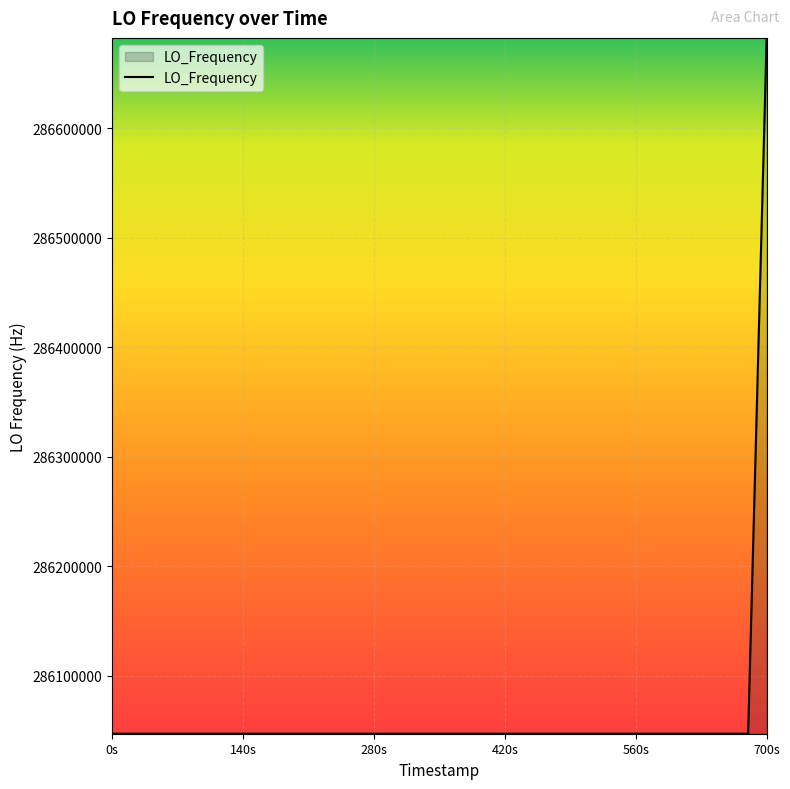

What is the greatest value displayed?

286682706.8